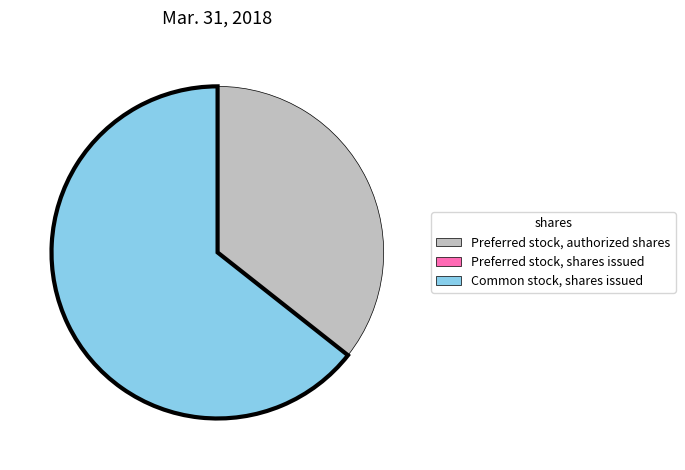

Between Preferred stock, authorized shares and Common stock, shares issued, which is larger?

Common stock, shares issued